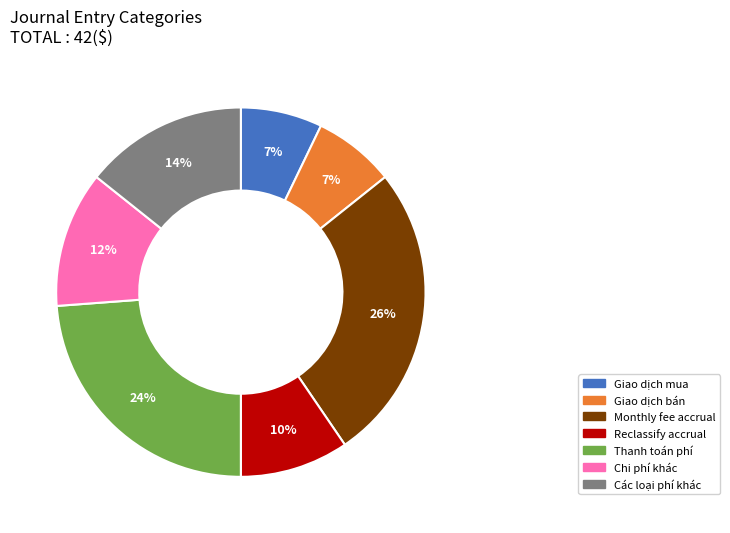

To the nearest percent, what is the average slice percentage?

14%